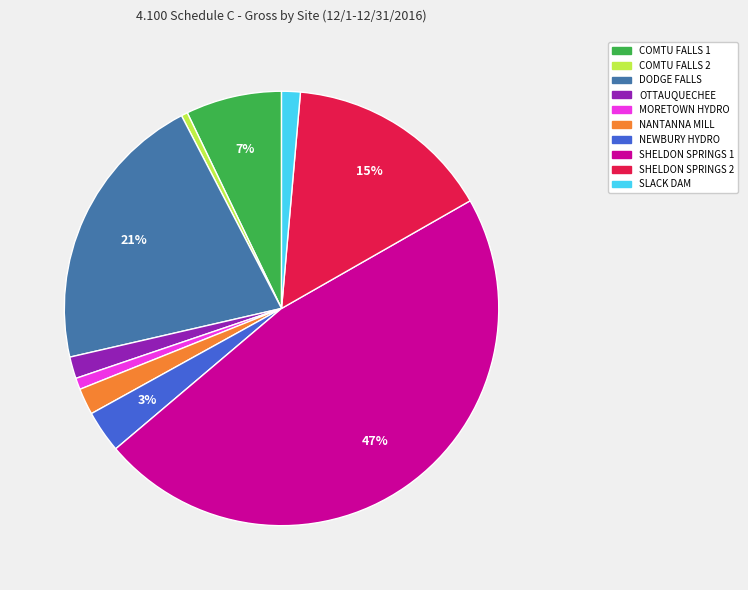

Count the number of slices in the pie.

10